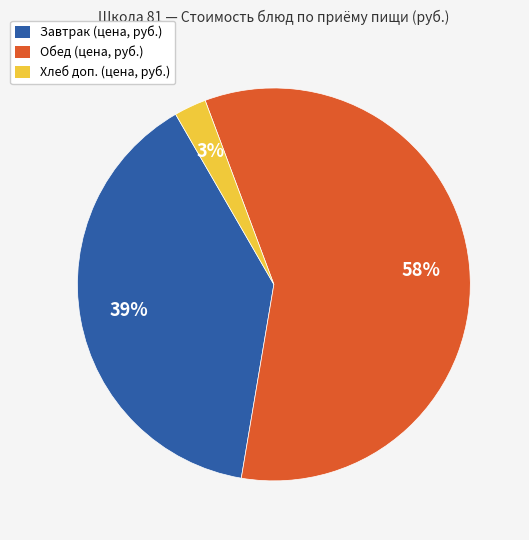

Is there any slice that represents more than half of the pie?

Yes